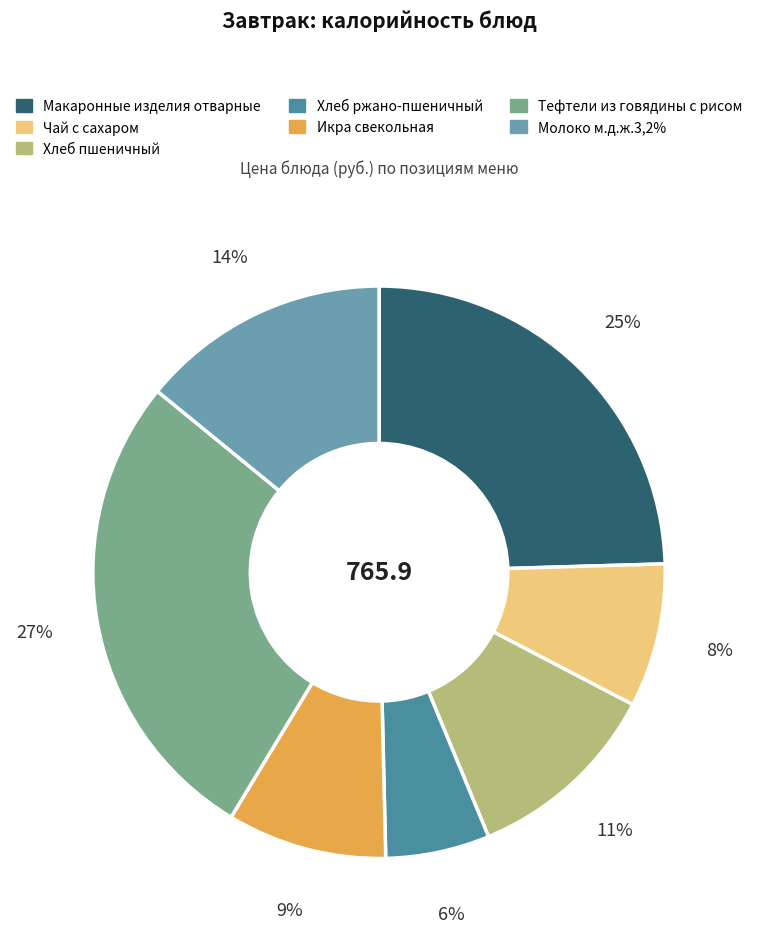

Combined, do Хлеб пшеничный and Молоко м.д.ж.3,2% account for over 50%?

No